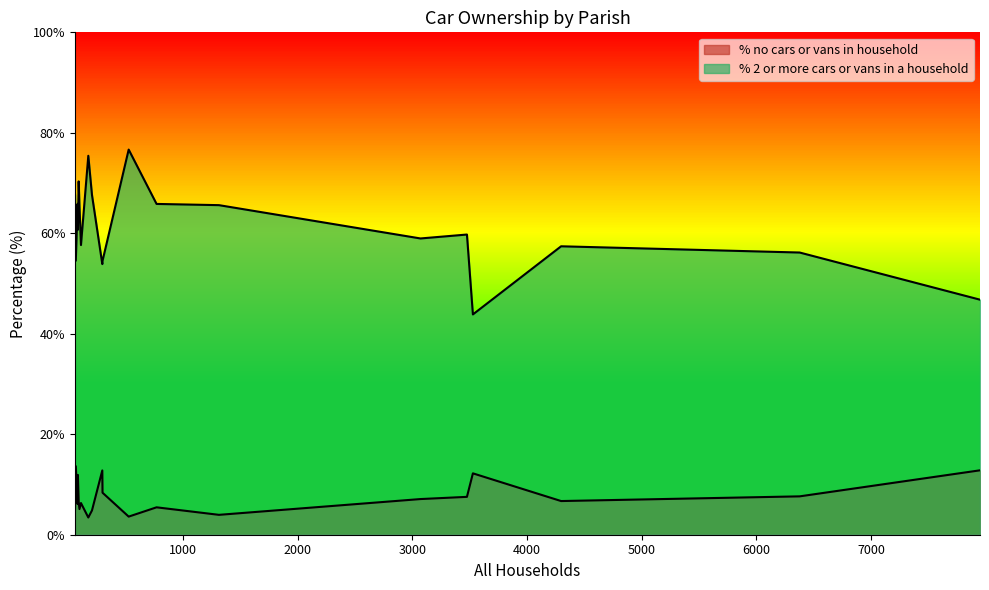

How many data points in % 2 or more cars or vans in a household are less than 60?

10